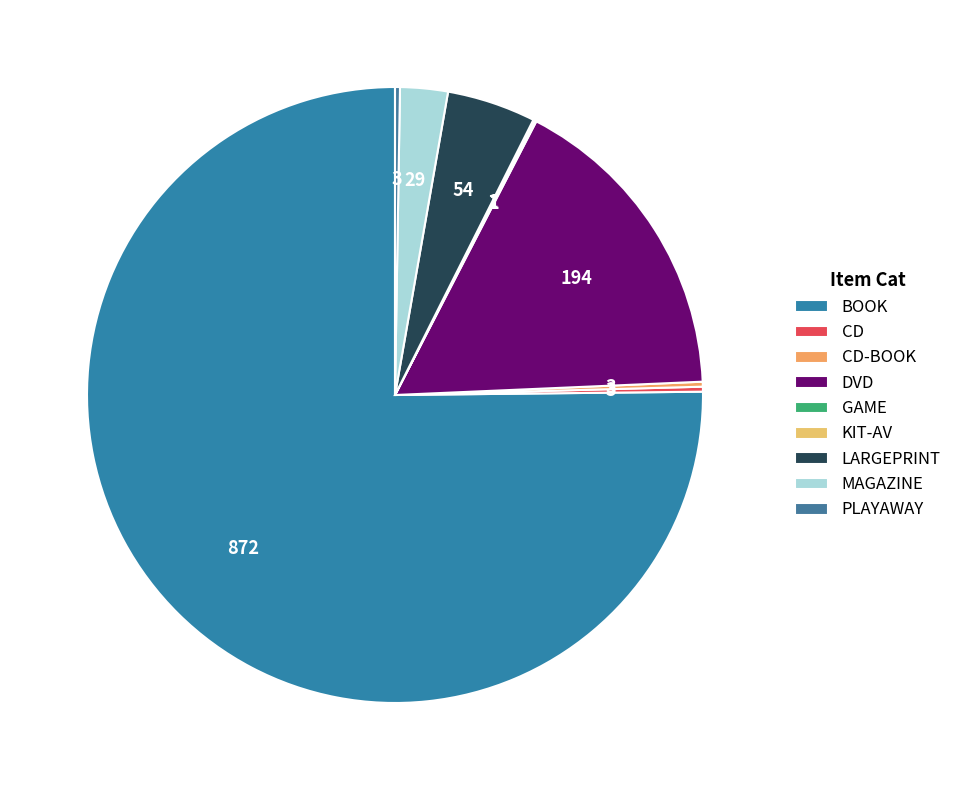

Rank the categories by value from lowest to highest.

GAME, KIT-AV, CD, CD-BOOK, PLAYAWAY, MAGAZINE, LARGEPRINT, DVD, BOOK